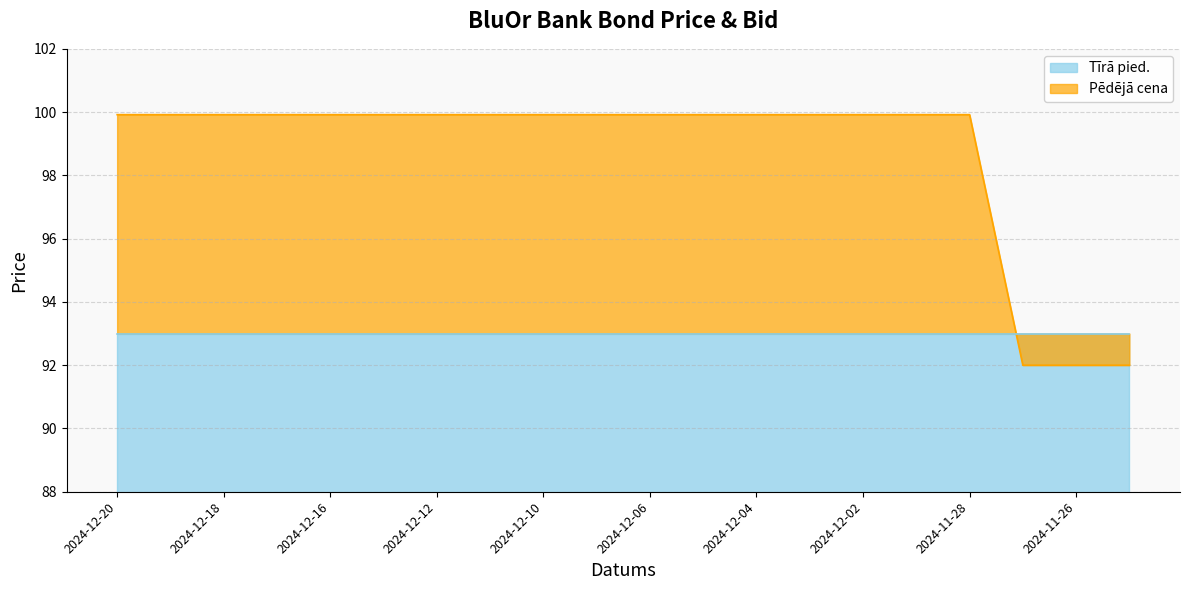

What is the label of the 10th point from the right?

2024-12-06